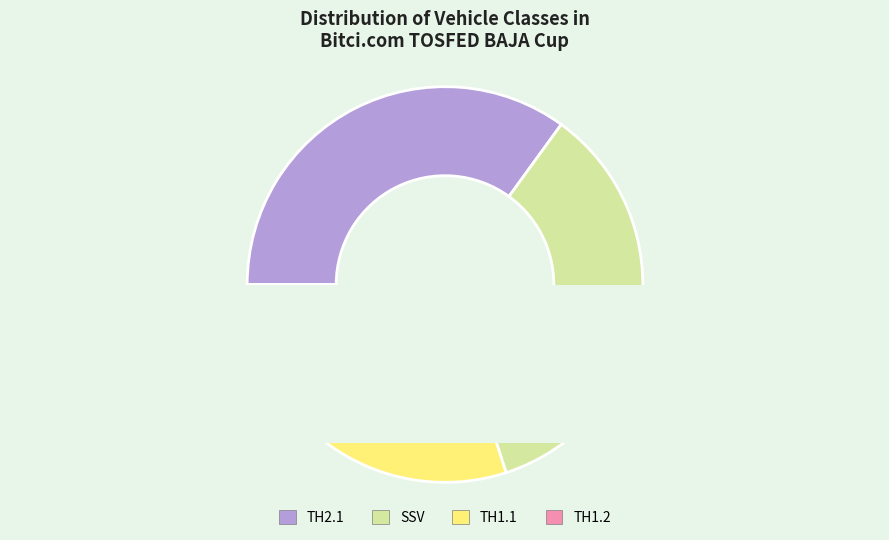

What is the smallest slice in the pie chart?

TH1.2/Other